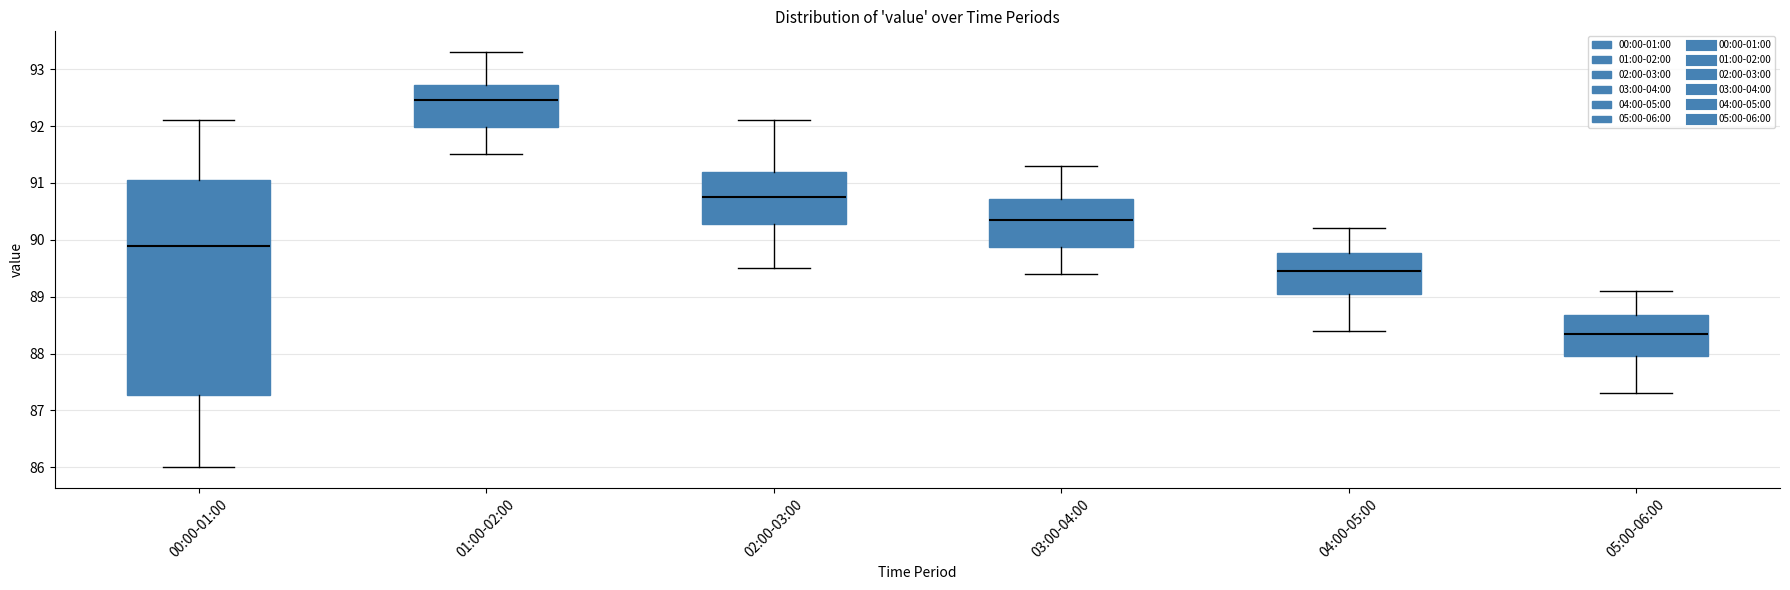

Which box's median line is the highest?

01:00-02:00